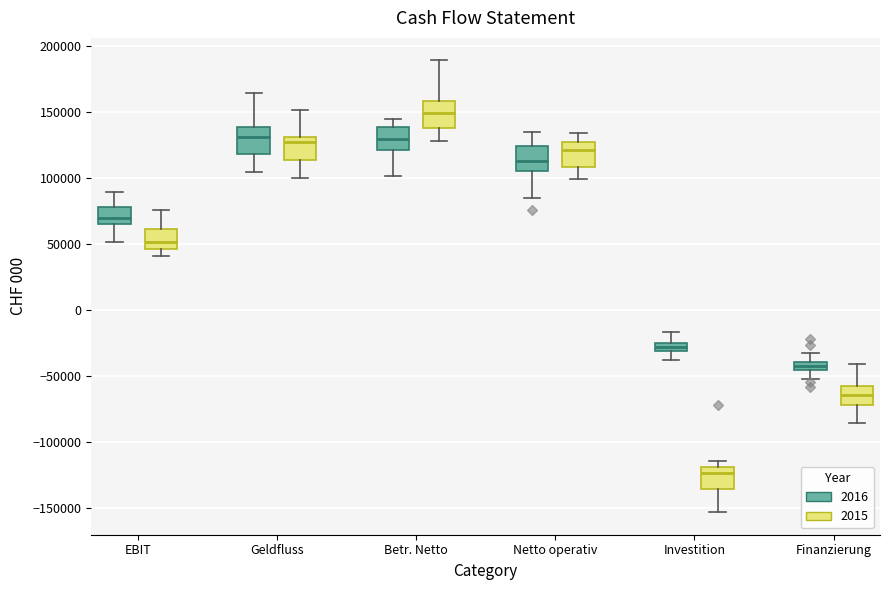

Which box has the lowest median line?

Investition (2015)